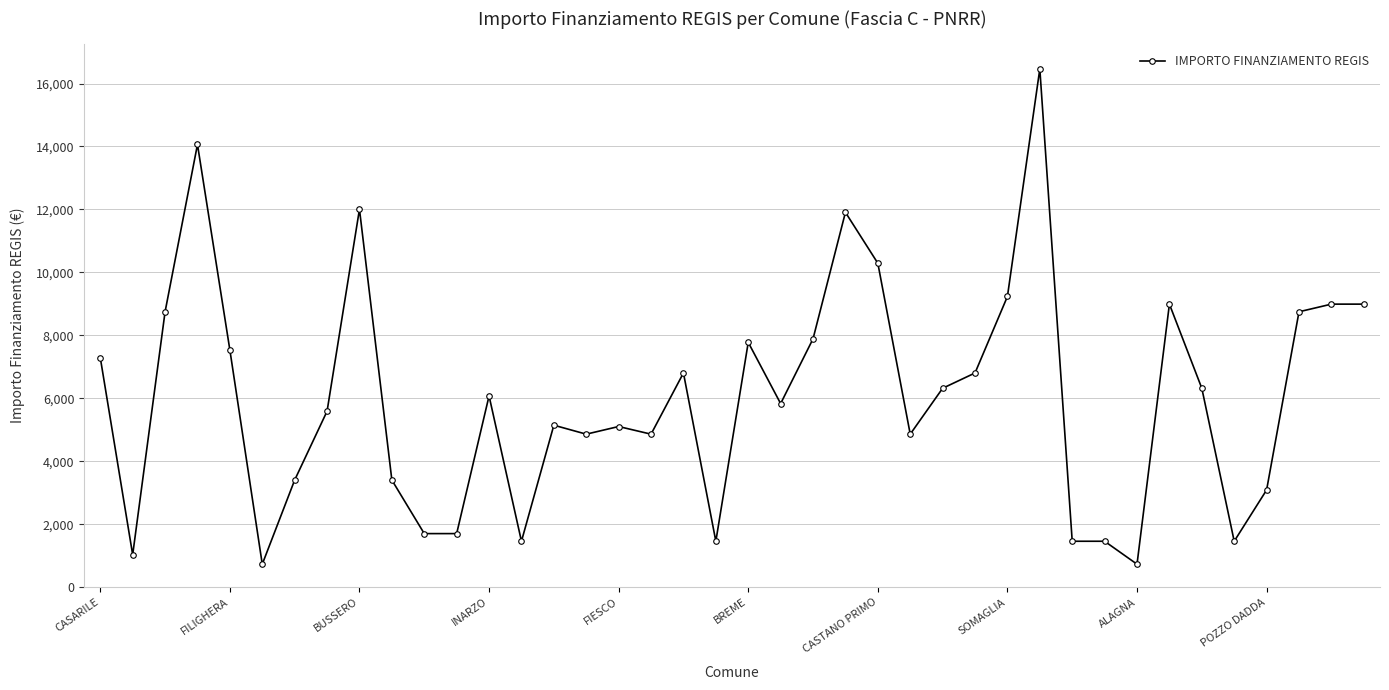

What is the difference between the maximum and minimum values?

15735